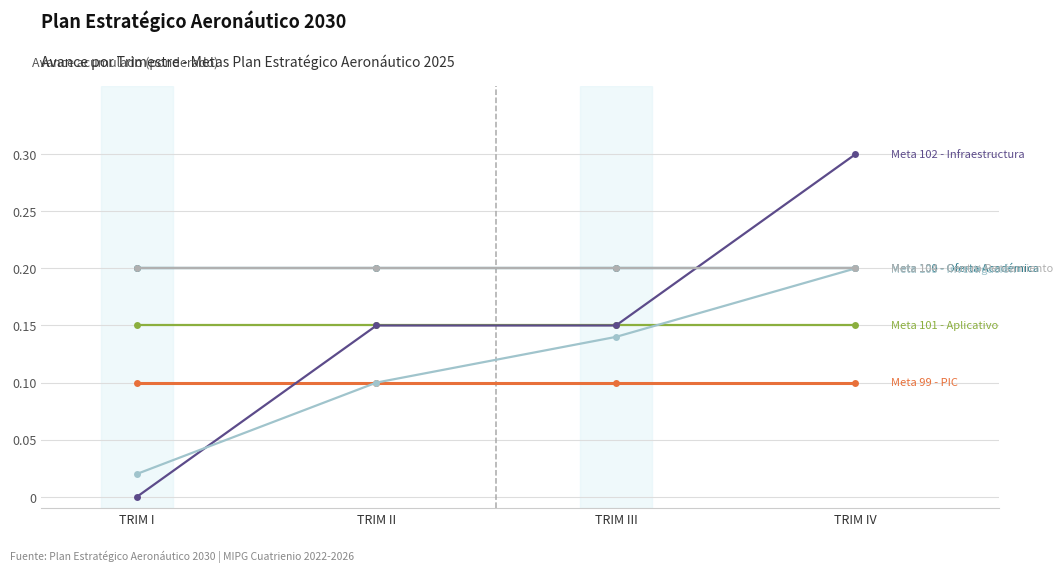

Is this an area chart (filled region under the line)?

No